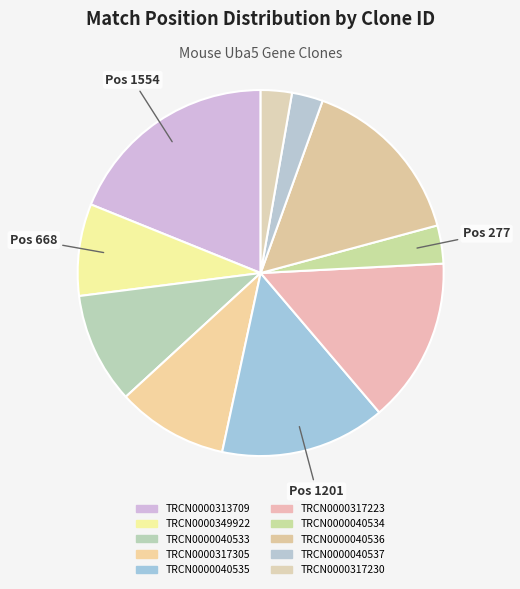

Which has a higher value, TRCN0000313709 or TRCN0000040536?

TRCN0000313709